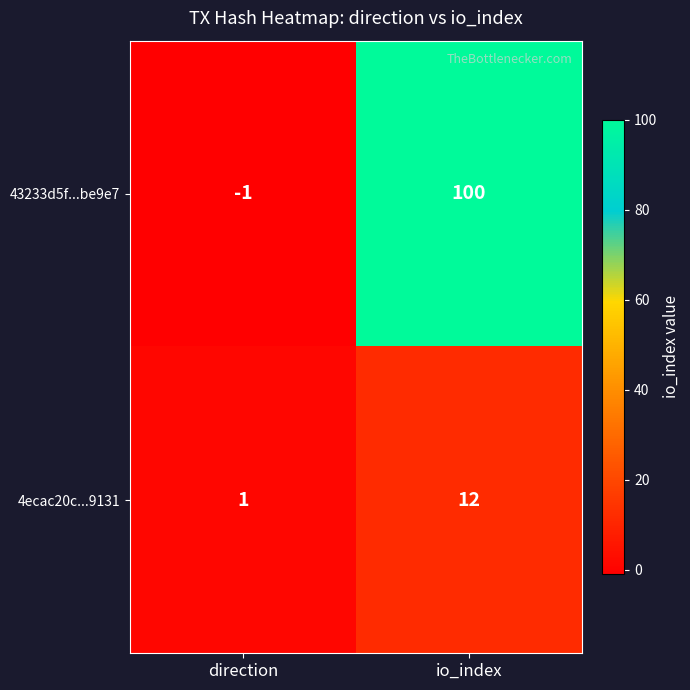

Rank the series at io_index from highest to lowest value.

43233d5f...be9e7, 4ecac20c...9131